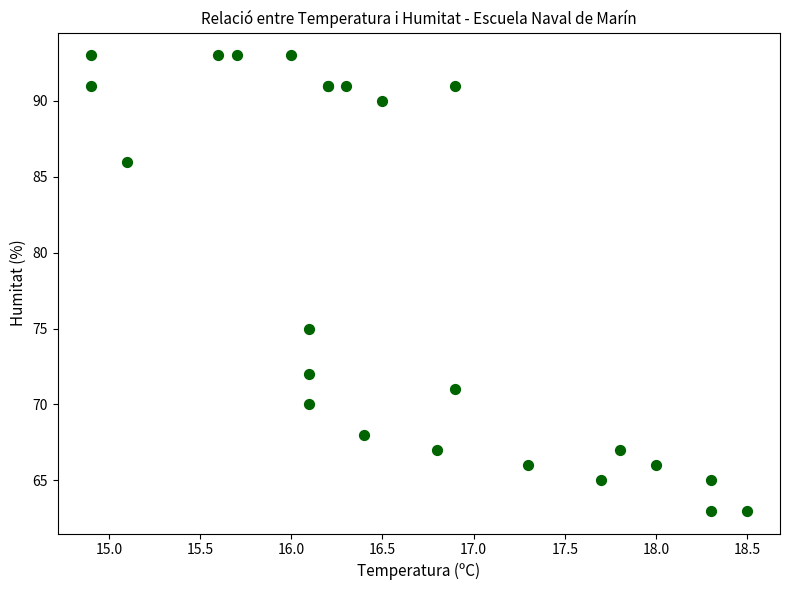

What Y value in the scatter plot is closest to 78?

75